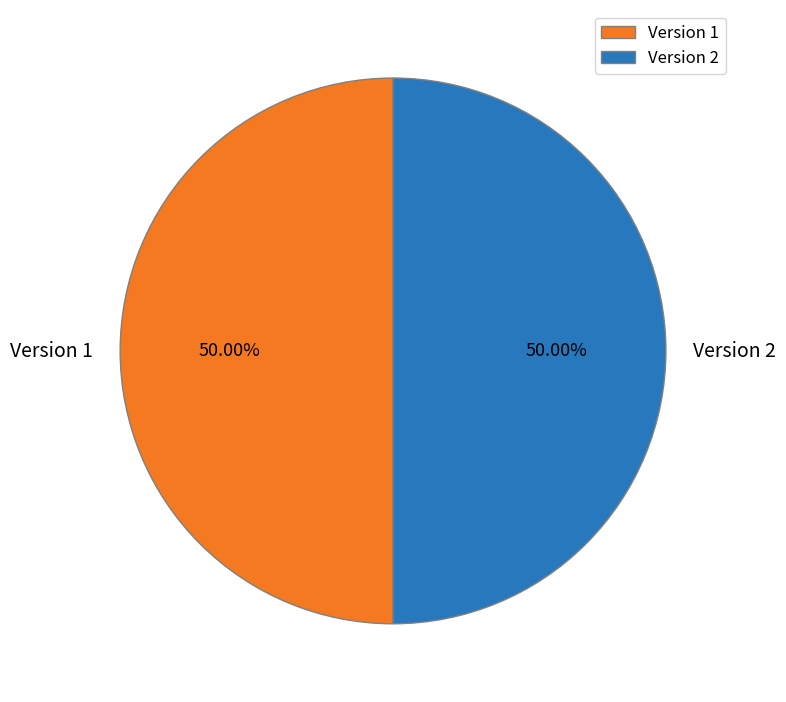

What is the ratio of the value at Version 1 to the value at Version 2?

1.0